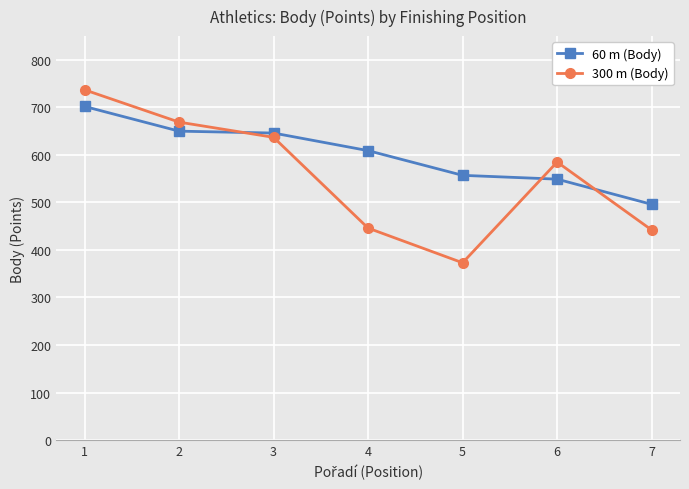

Reading right to left, list all the values displayed in this chart.

60 m (Body): 496	549	557	609	646	650	702
300 m (Body): 442	585	373	446	637	669	737